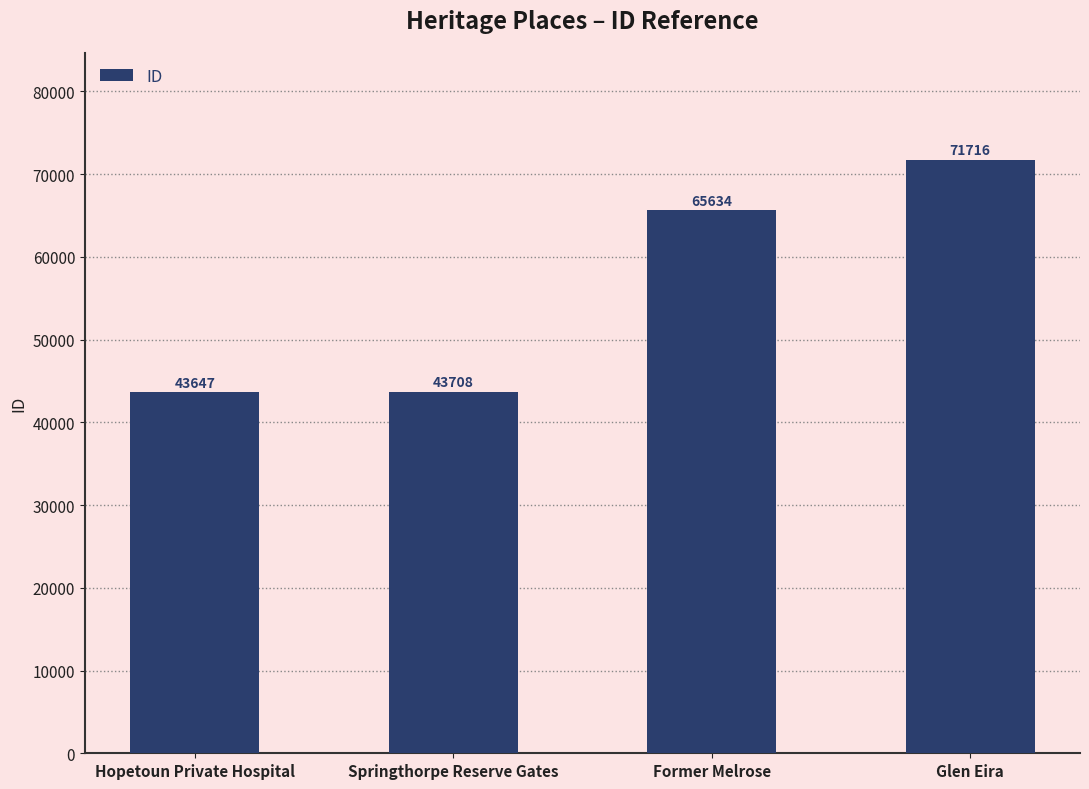

Reading left to right, transcribe all the data shown in this chart.

Hopetoun Private Hospital=43647	Springthorpe Reserve Gates=43708	Former Melrose=65634	Glen Eira=71716